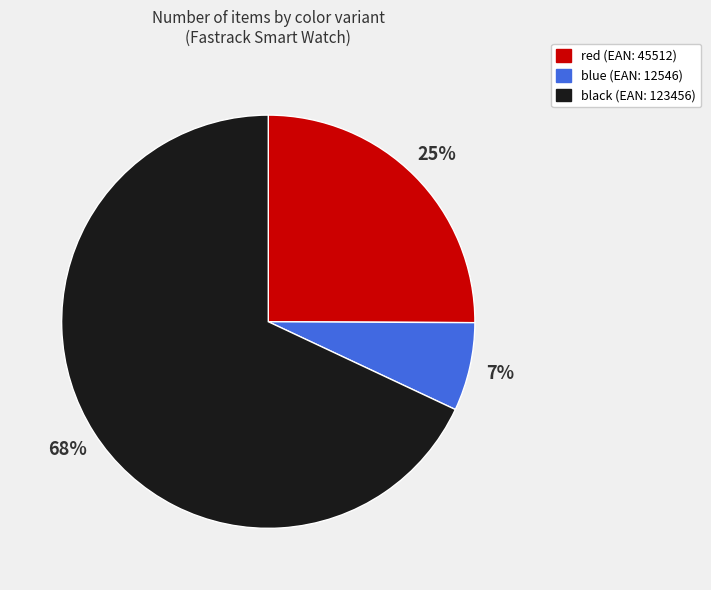

How many segments does this pie chart have?

3